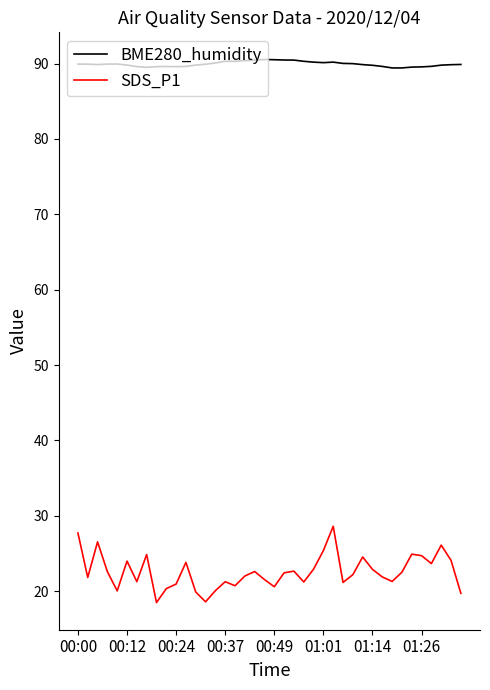

Which series has the largest range (max minus min)?

SDS_P1